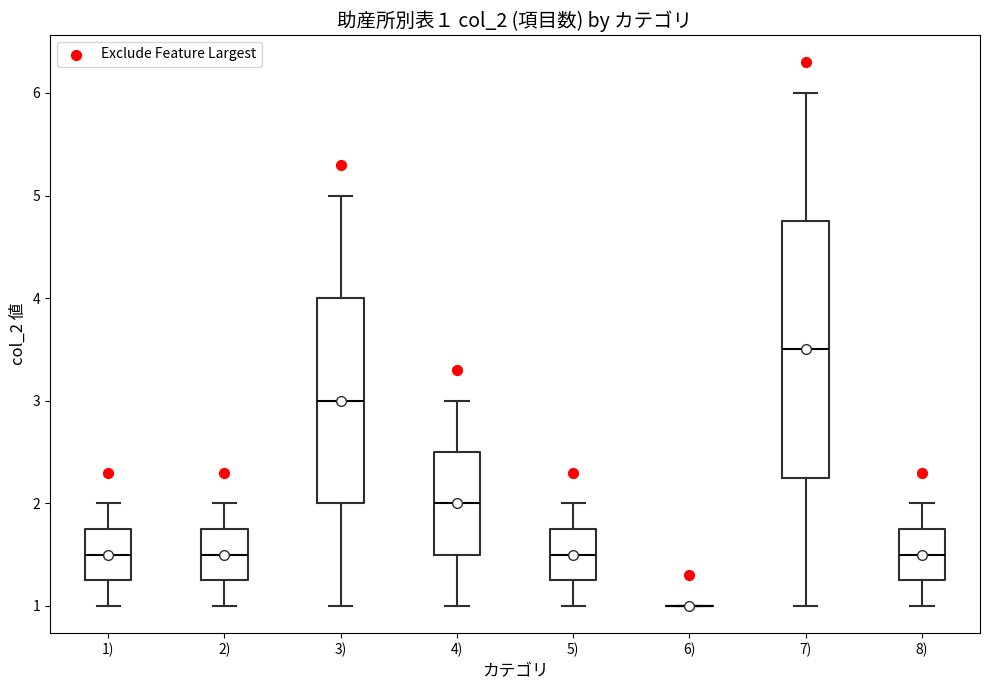

Which box is the tallest, from its lower edge to its upper edge?

7)